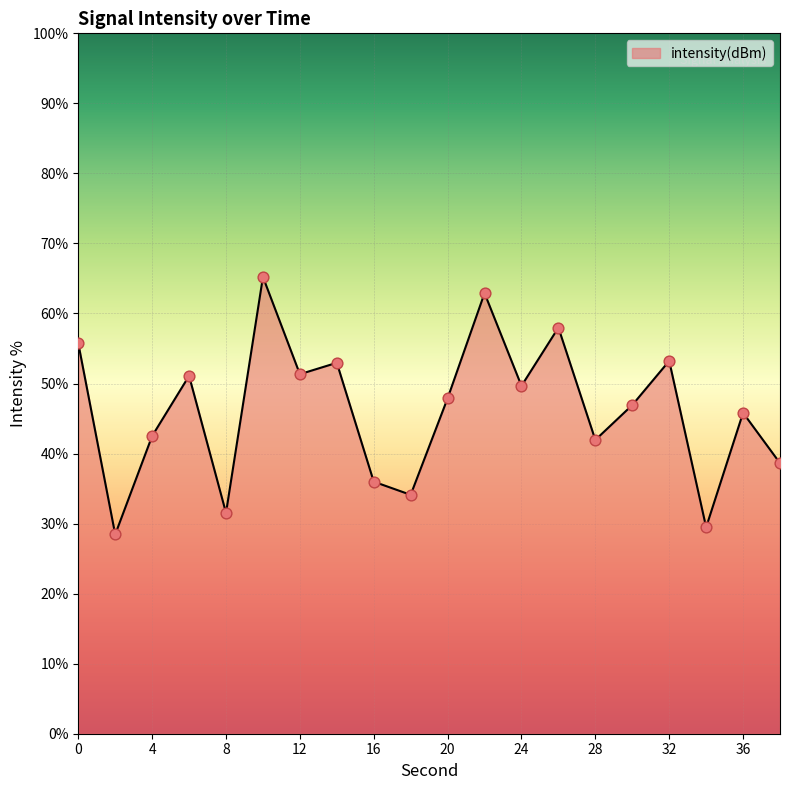

What is the greatest value displayed?

65.2